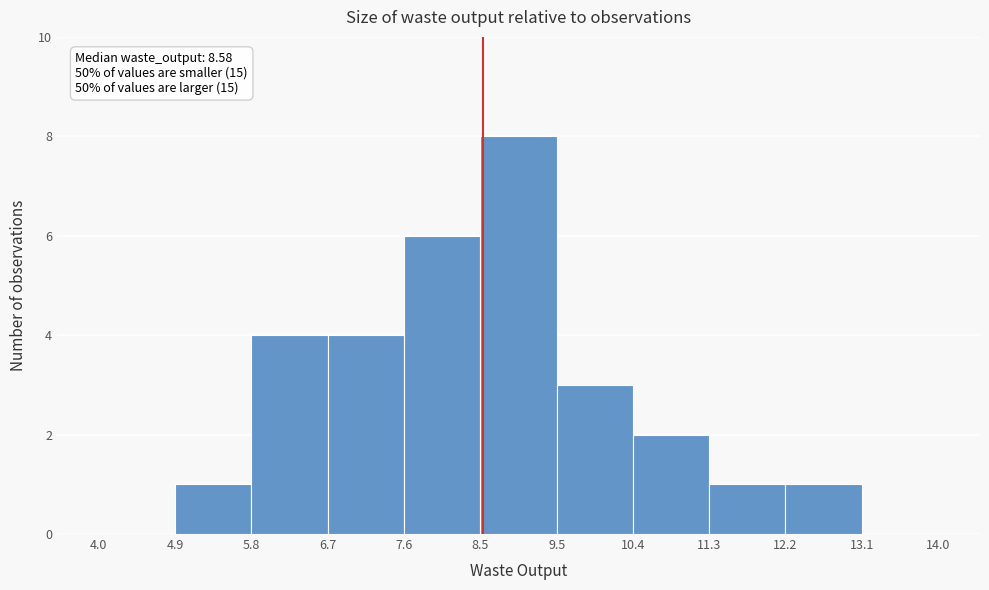

Which range on the x-axis has the tallest bar?

8.5 to 9.5